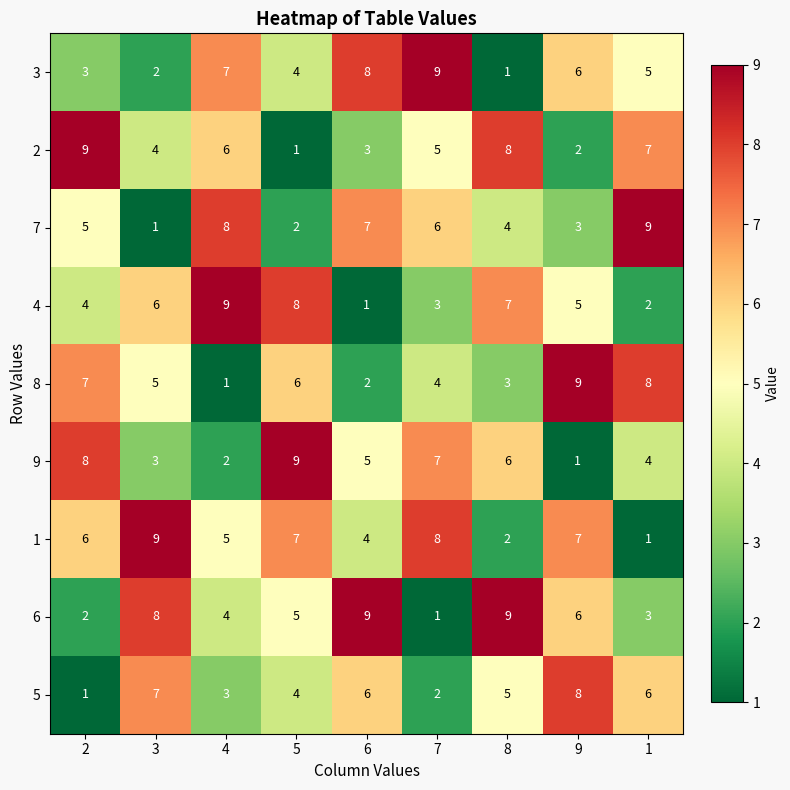

What is the sum of all 4 values?

45